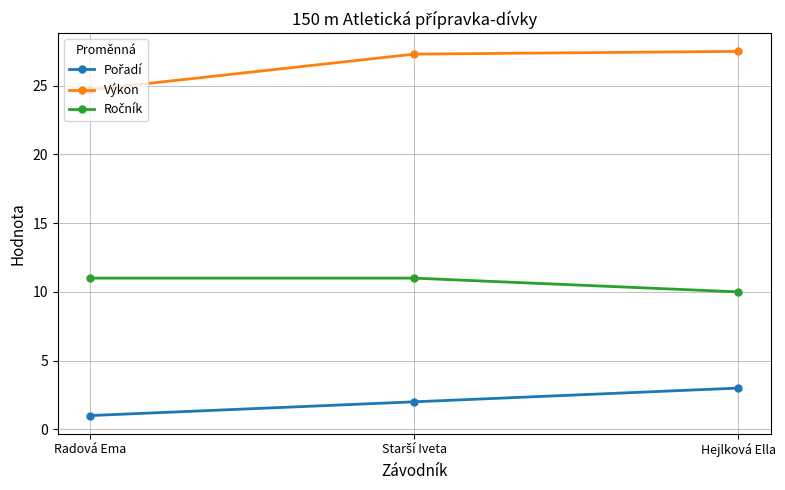

At how many categories does at least one series exceed 21?

3